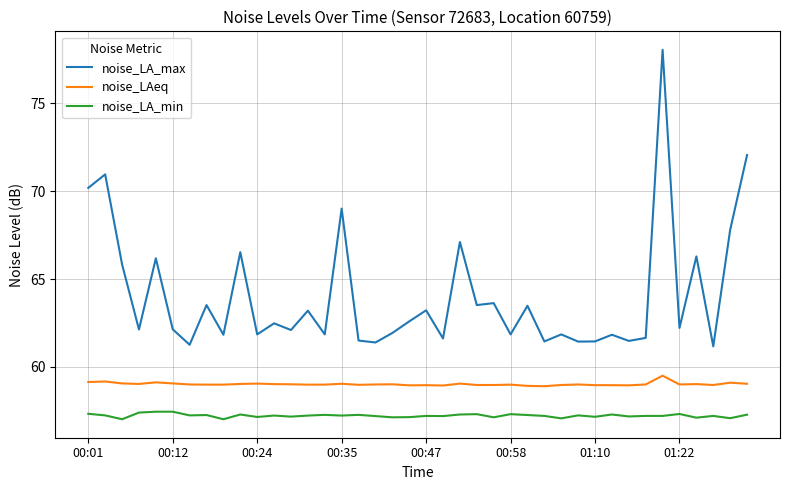

What is the lowest value of the noise_LA_min series?

57.0